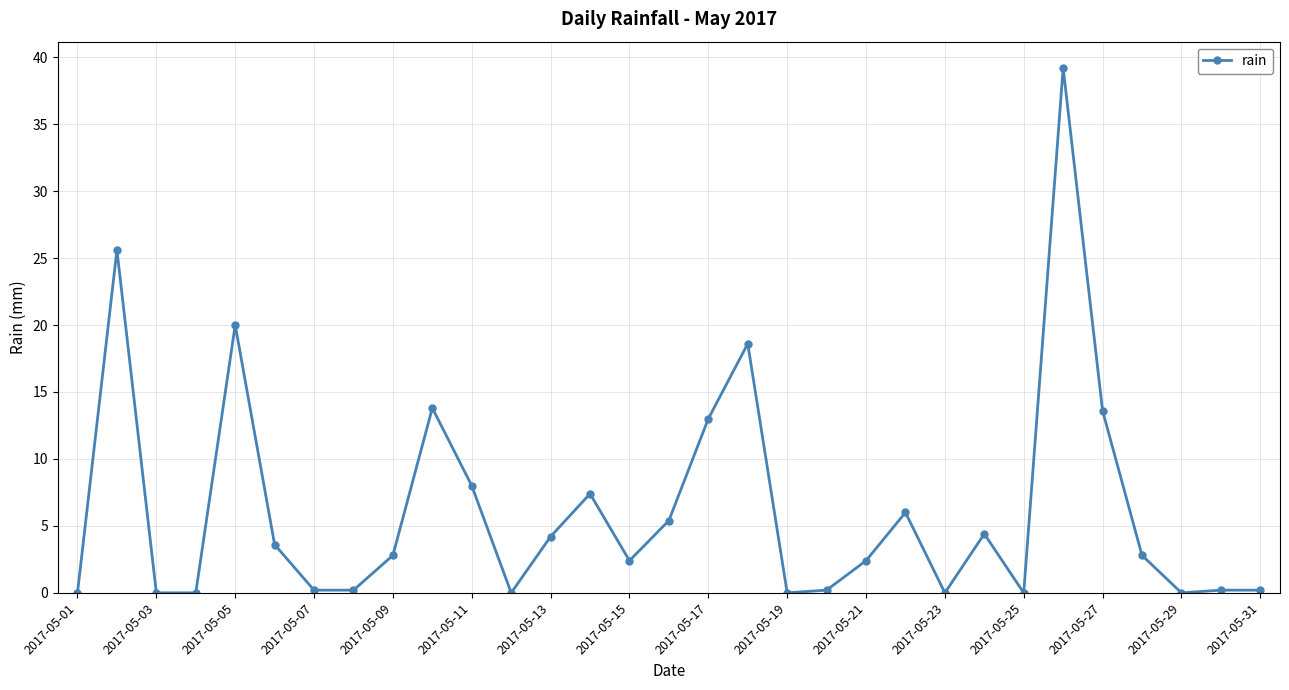

What is the sum of all values?

194.2